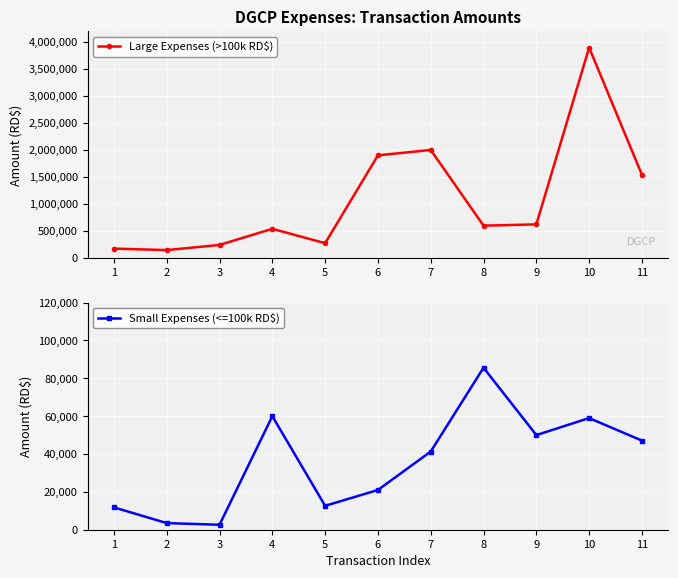

What are all the series names shown in the legend?

Large Expenses (>100k RD$), Small Expenses (<=100k RD$)